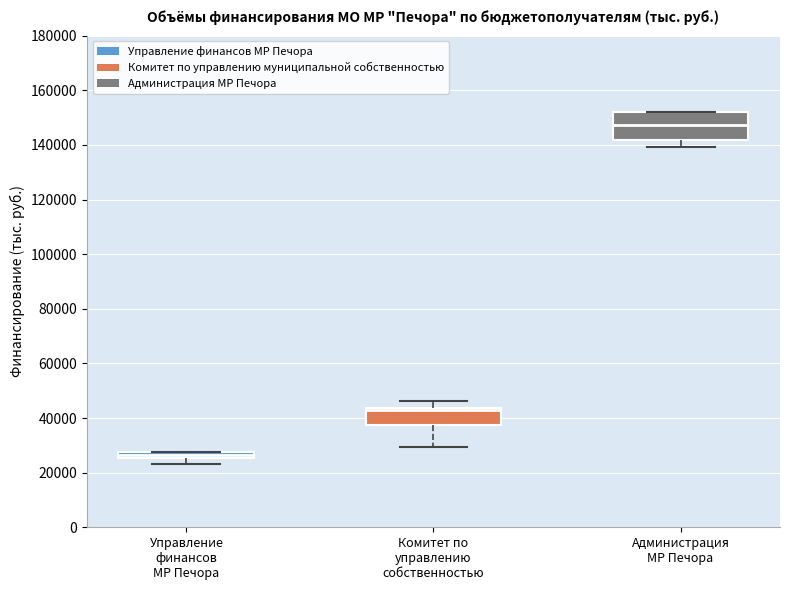

Comparing the boxes themselves (not the whiskers), which one is the tallest?

Администрация МР Печора